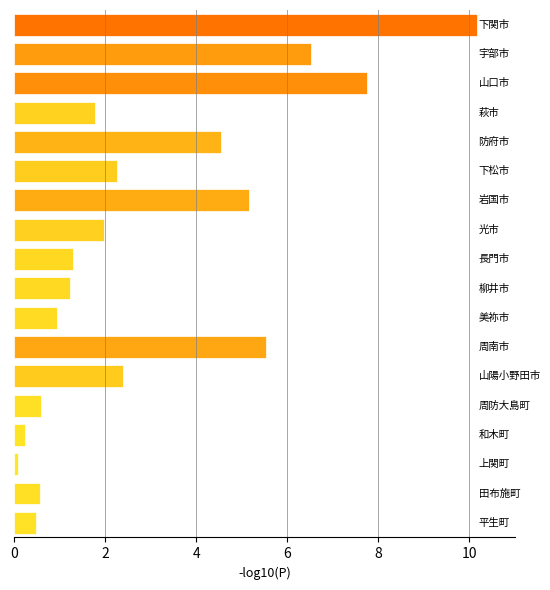

What is the maximum value shown in the chart?

10.2